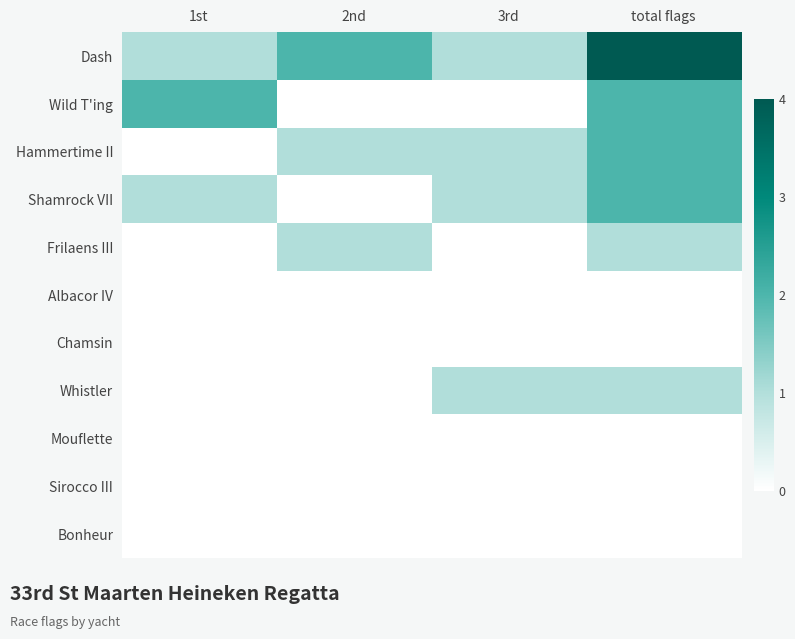

Reading left to right, extract all data points from this chart.

Dash: 1st=1	2nd=2	3rd=1	total flags=4
Wild T'ing: 1st=2	2nd=0	3rd=0	total flags=2
Hammertime II: 1st=0	2nd=1	3rd=1	total flags=2
Shamrock VII: 1st=1	2nd=0	3rd=1	total flags=2
Frilaens III: 1st=0	2nd=1	3rd=0	total flags=1
Albacor IV: 1st=0	2nd=0	3rd=0	total flags=0
Chamsin: 1st=0	2nd=0	3rd=0	total flags=0
Whistler: 1st=0	2nd=0	3rd=1	total flags=1
Mouflette: 1st=0	2nd=0	3rd=0	total flags=0
Sirocco III: 1st=0	2nd=0	3rd=0	total flags=0
Bonheur: 1st=0	2nd=0	3rd=0	total flags=0